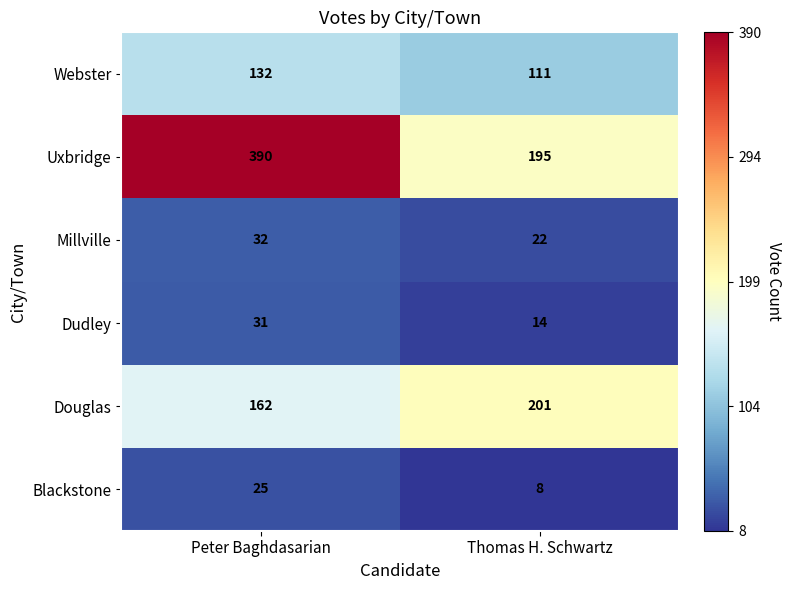

The Webster series shows 132 at Peter Baghdasarian. True or false?

True